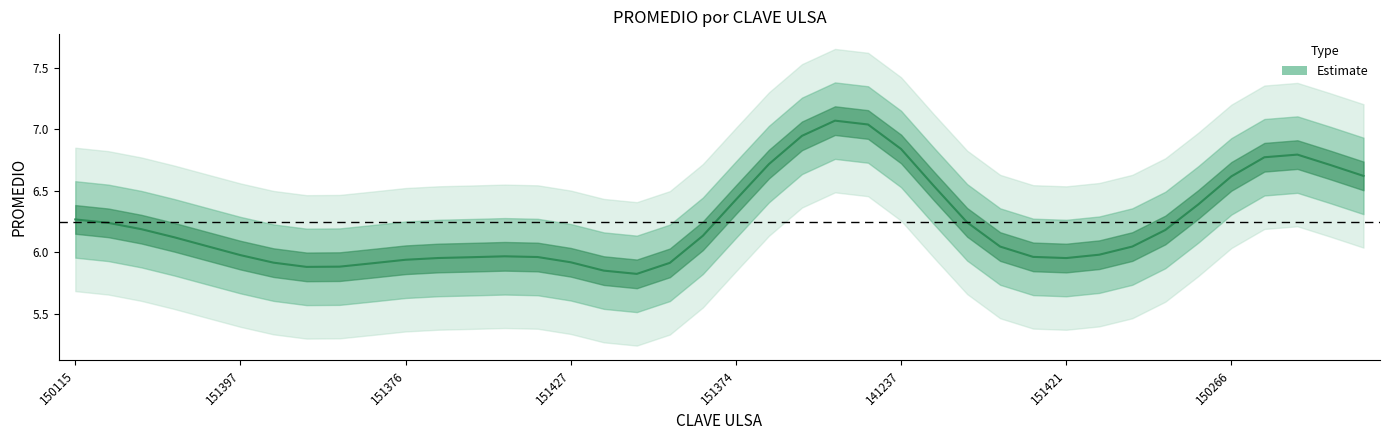

Reading left to right, transcribe all the data shown in this chart.

6.3	6.2	6.2	6.1	6.1	6.0	5.9	5.9	5.9	5.9	5.9	6.0	6.0	6.0	6.0	5.9	5.9	5.8	5.9	6.1	6.4	6.7	6.9	7.1	7.0	6.8	6.5	6.2	6.0	6.0	6.0	6.0	6.0	6.2	6.4	6.6	6.8	6.8	6.7	6.6